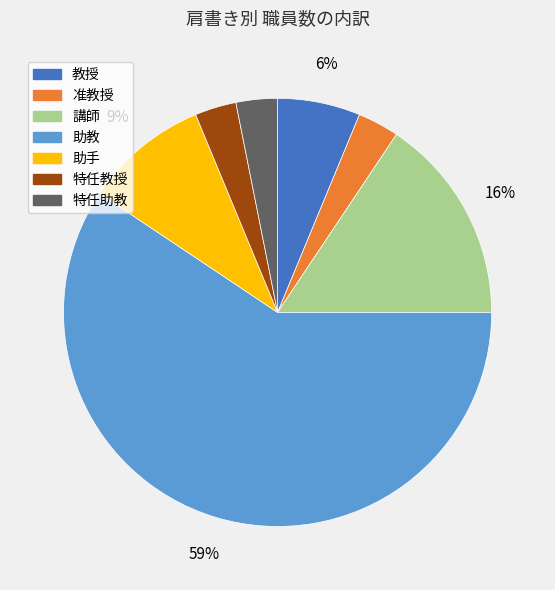

Is 助教 the majority of the pie?

Yes